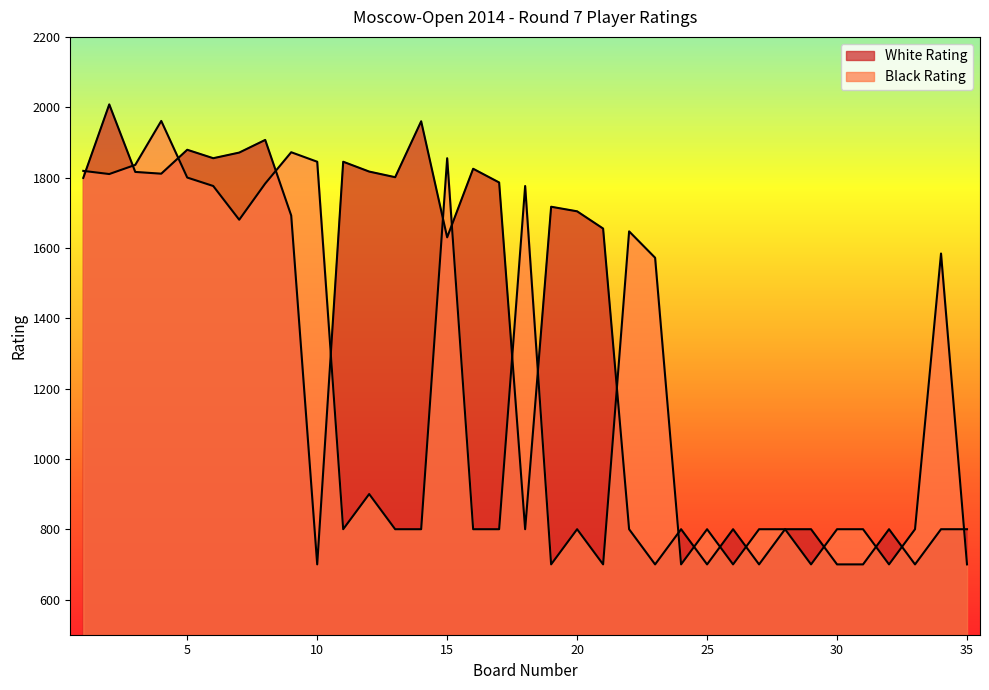

How many data points does each series have?

35